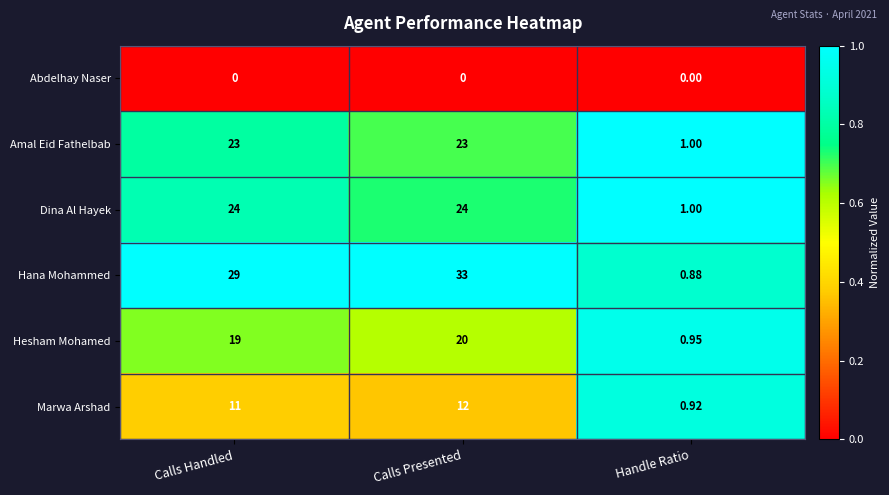

Which series has the widest spread of values?

Hana Mohammed